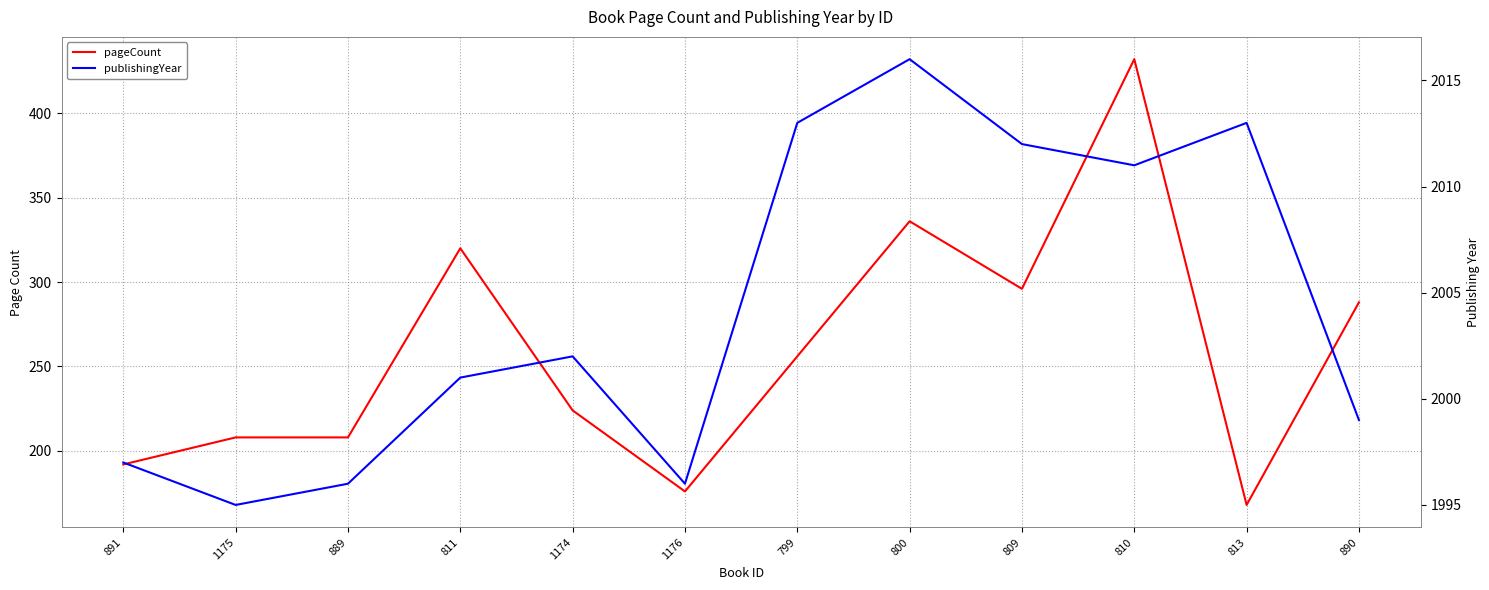

What is the smallest value displayed?

168